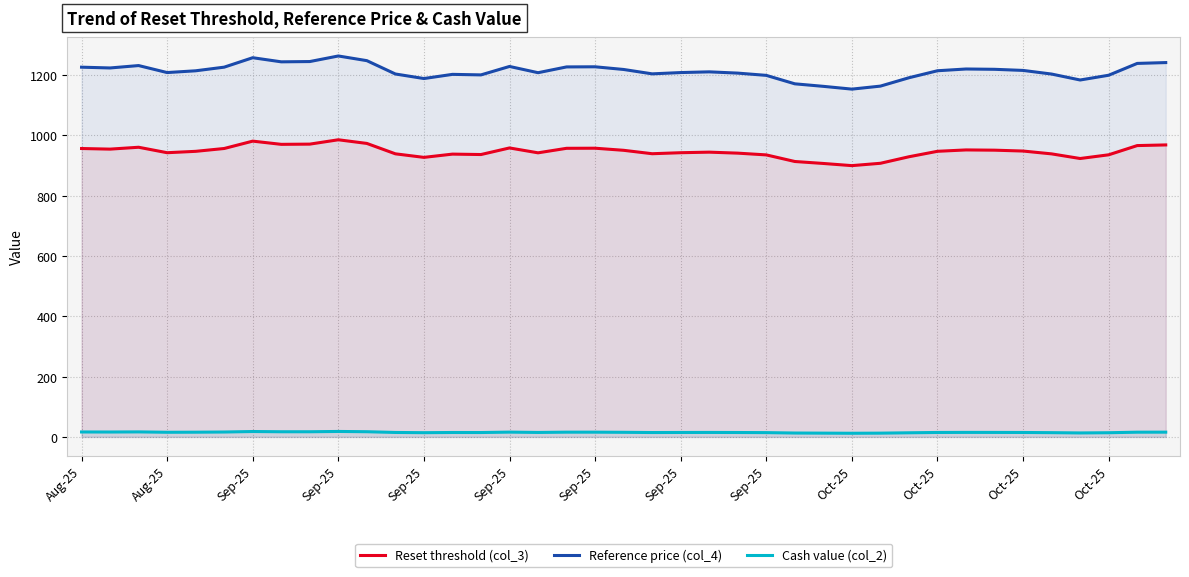

How many values in the Reset threshold (col_3) series are below 947?

19